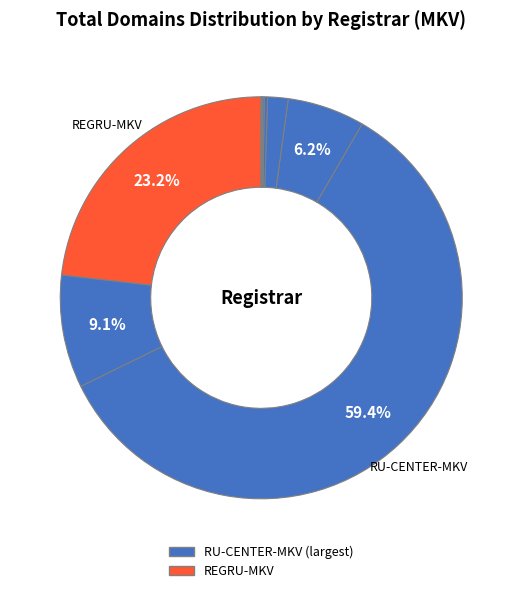

Which slice represents more than half of the pie?

RU-CENTER-MKV